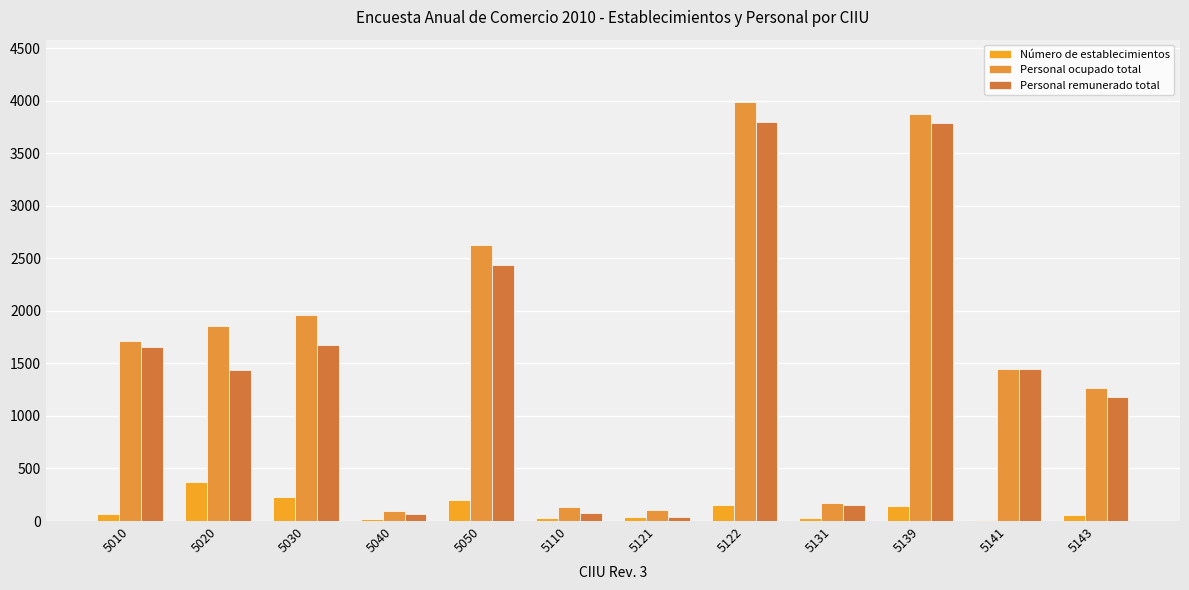

How many distinct data groups are displayed?

3